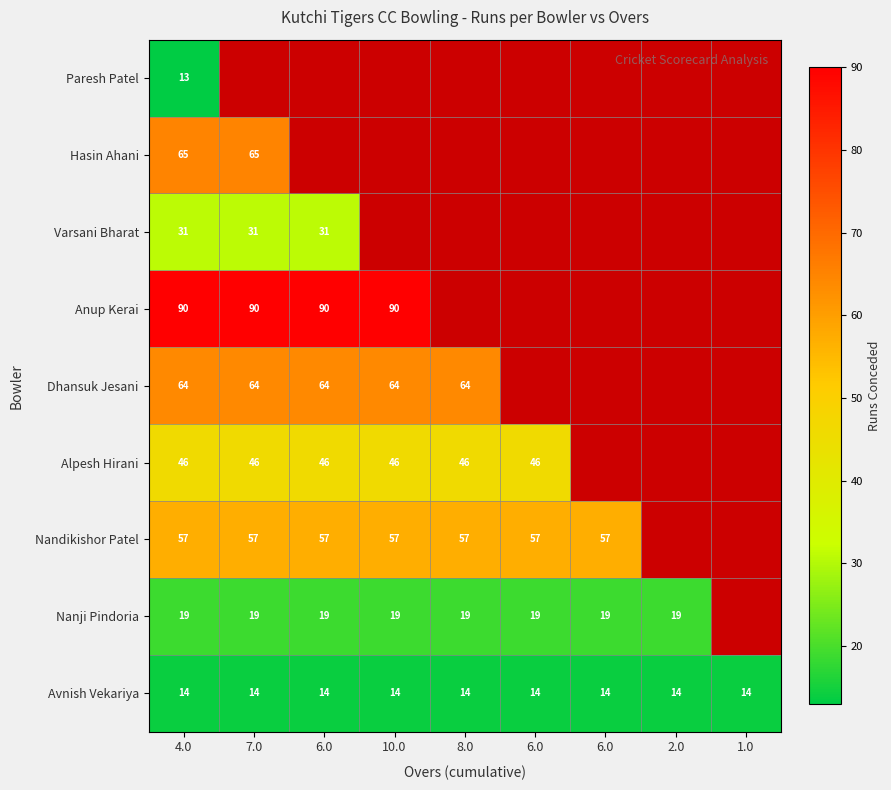

Between 6.0 and 1.0, which series saw the biggest shift?

Avnish Vekariya